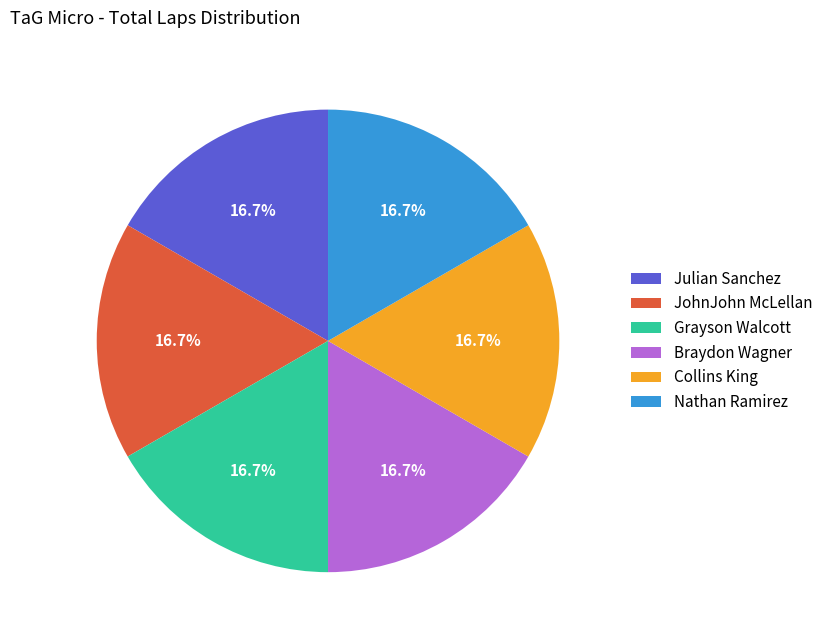

What percentage is NOT represented by Nathan Ramirez?

83.3%